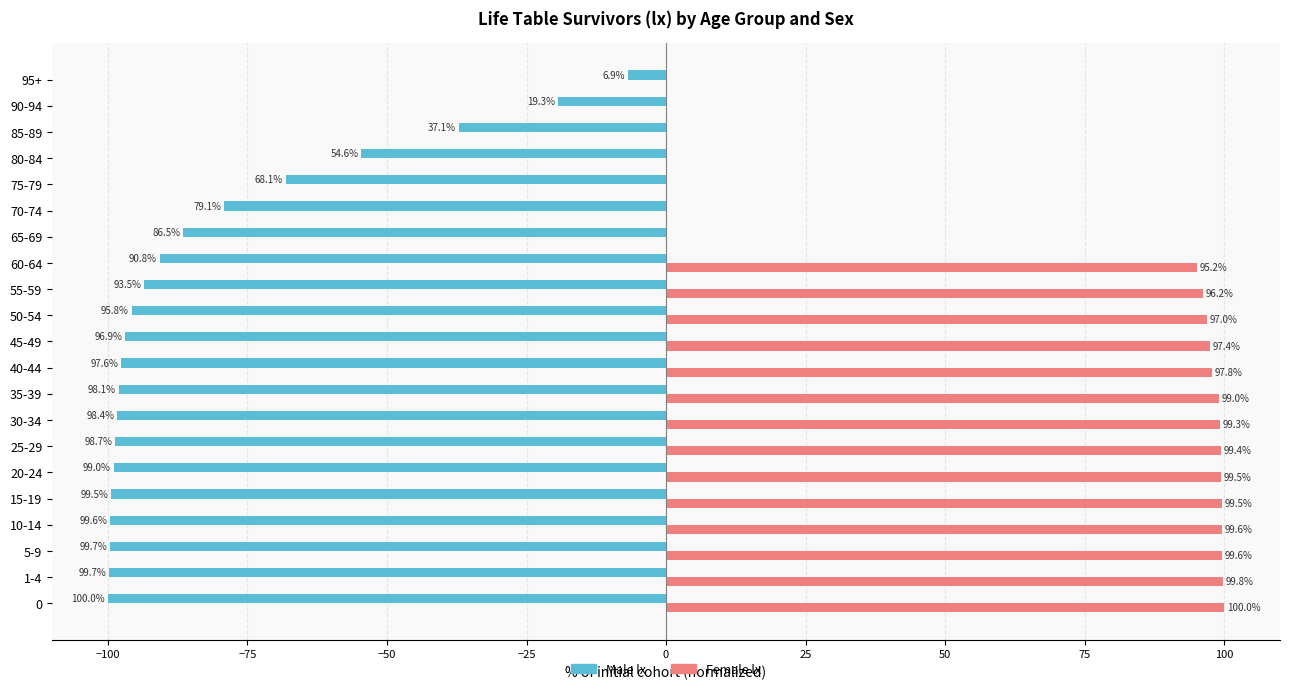

Which series has the largest total across all categories?

Female lx